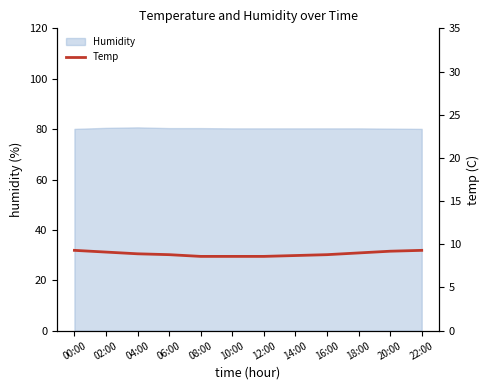

How many lines are shown in the chart?

1